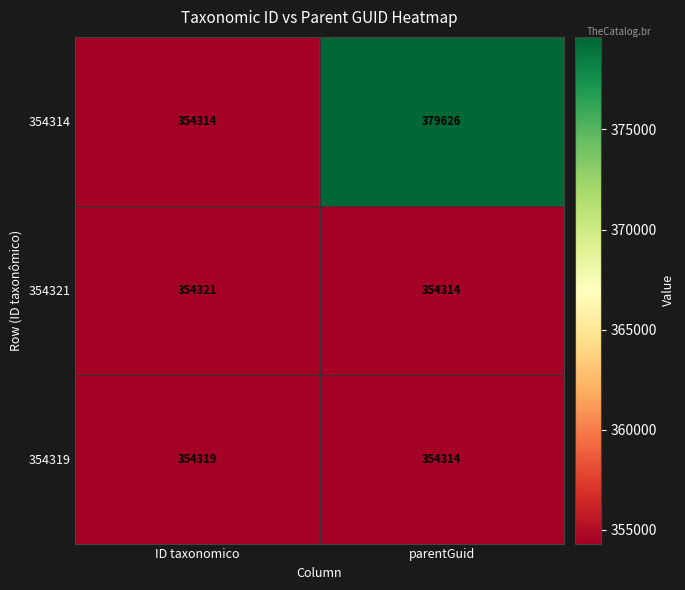

Which series changed the most between ID taxonomico and parentGuid?

354314